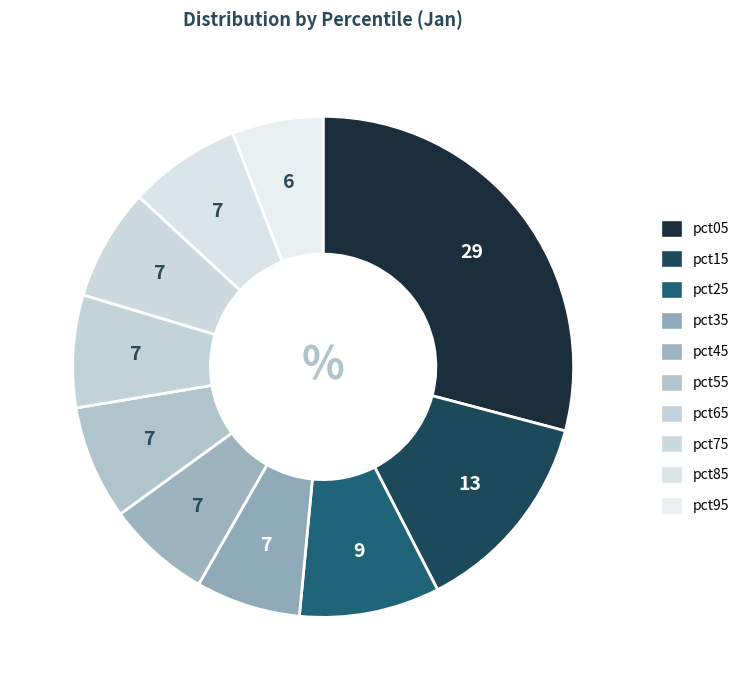

To the nearest percent, what percentage of the pie is pct75?

7%